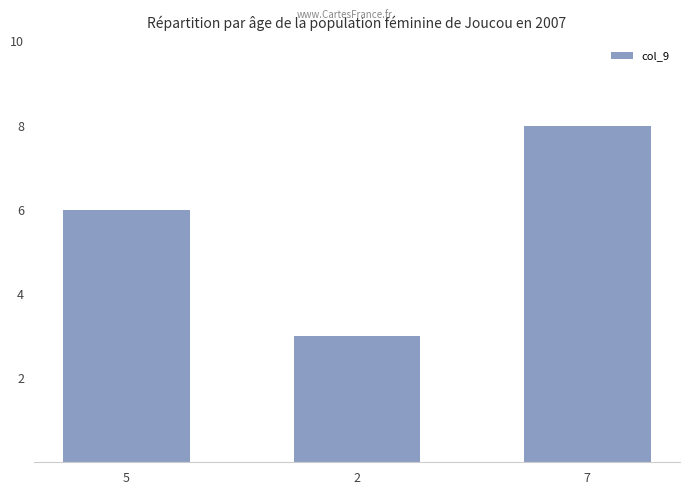

Which has a higher value, 2 or 7?

7